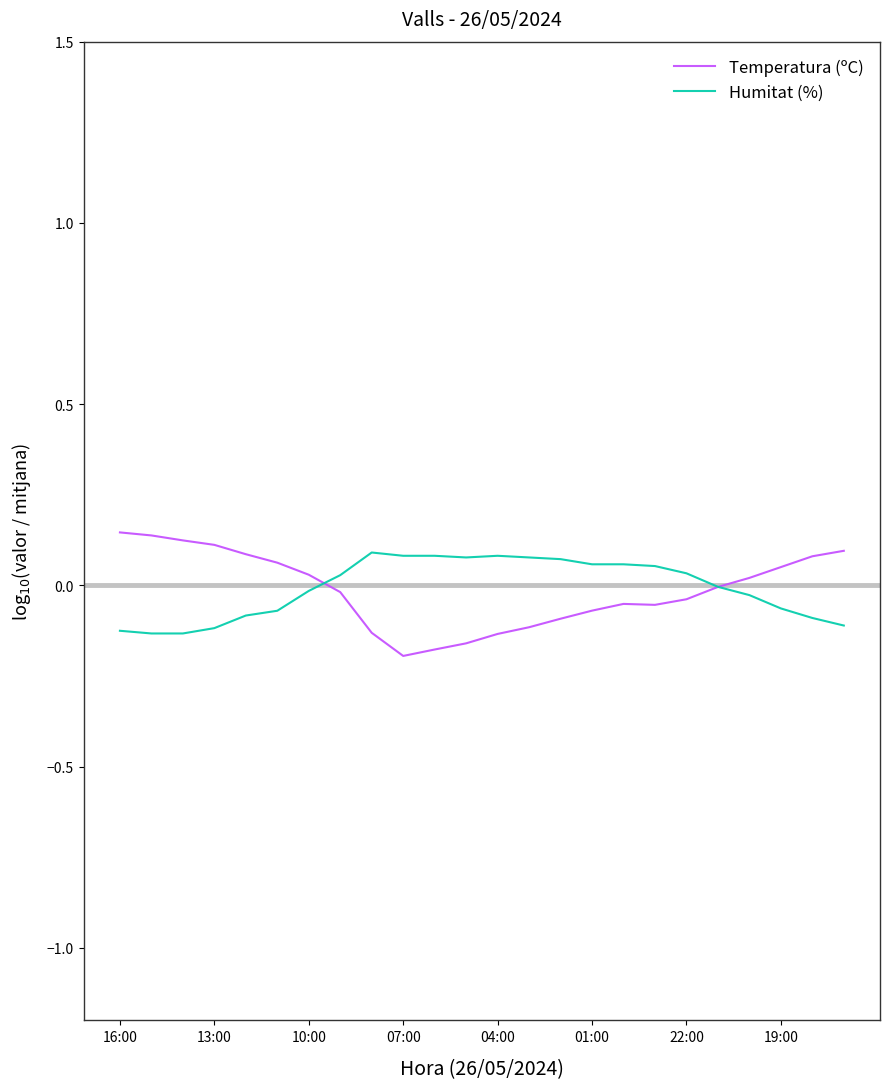

What are all the series names shown in the legend?

Temperatura (ºC), Humitat (%)